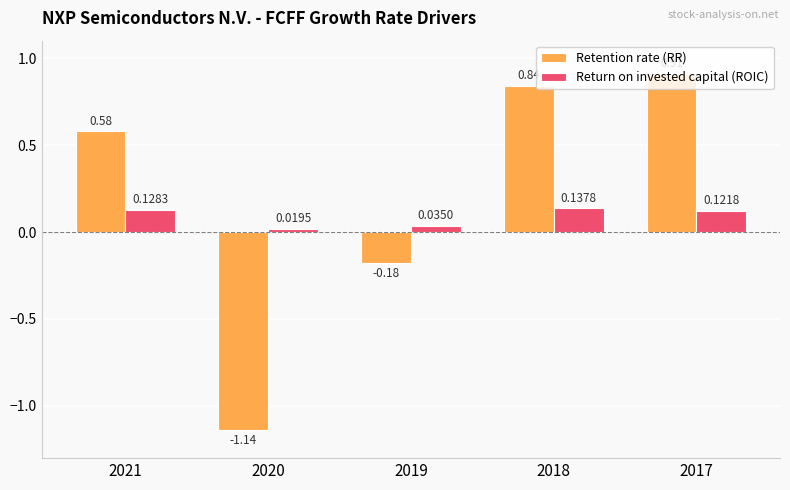

At how many categories does at least one series exceed 0?

5